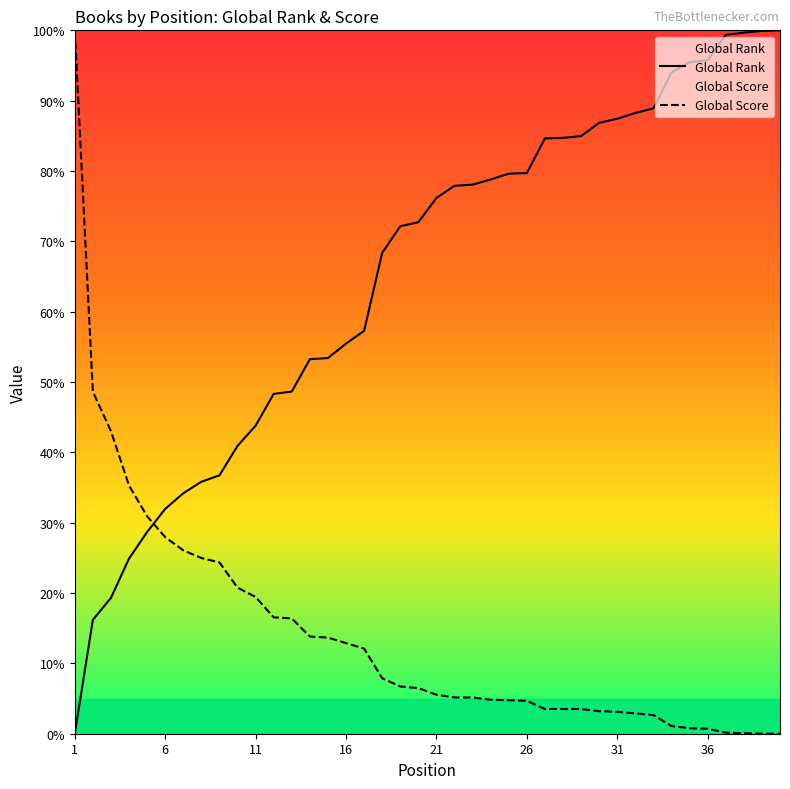

List the series in order of their overall mean, lowest first.

Global Score, Global Rank